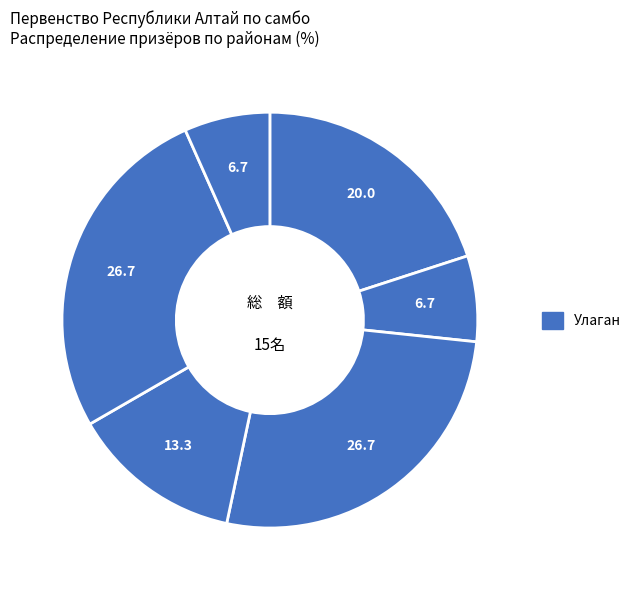

How many segments does this pie chart have?

6